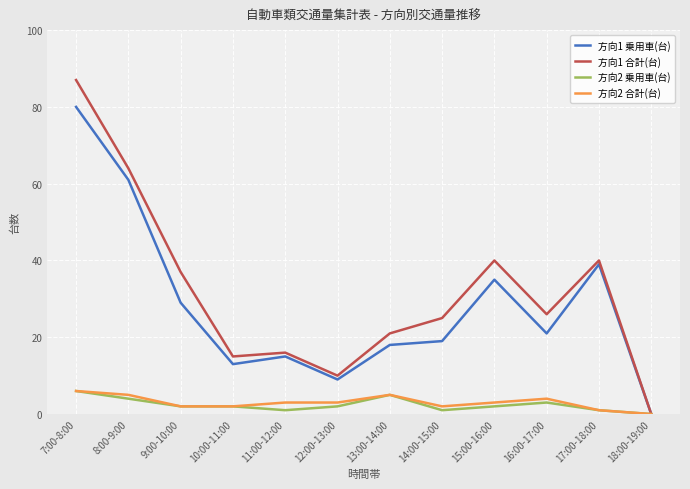

Between 14:00-15:00 and 15:00-16:00, which series saw the biggest shift?

方向1 乗用車(台)